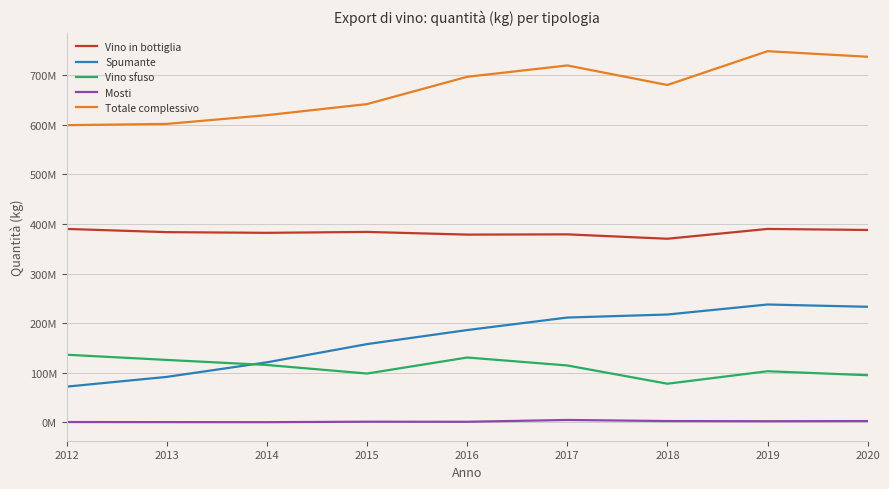

At which category is the sum across all series the highest?

2019